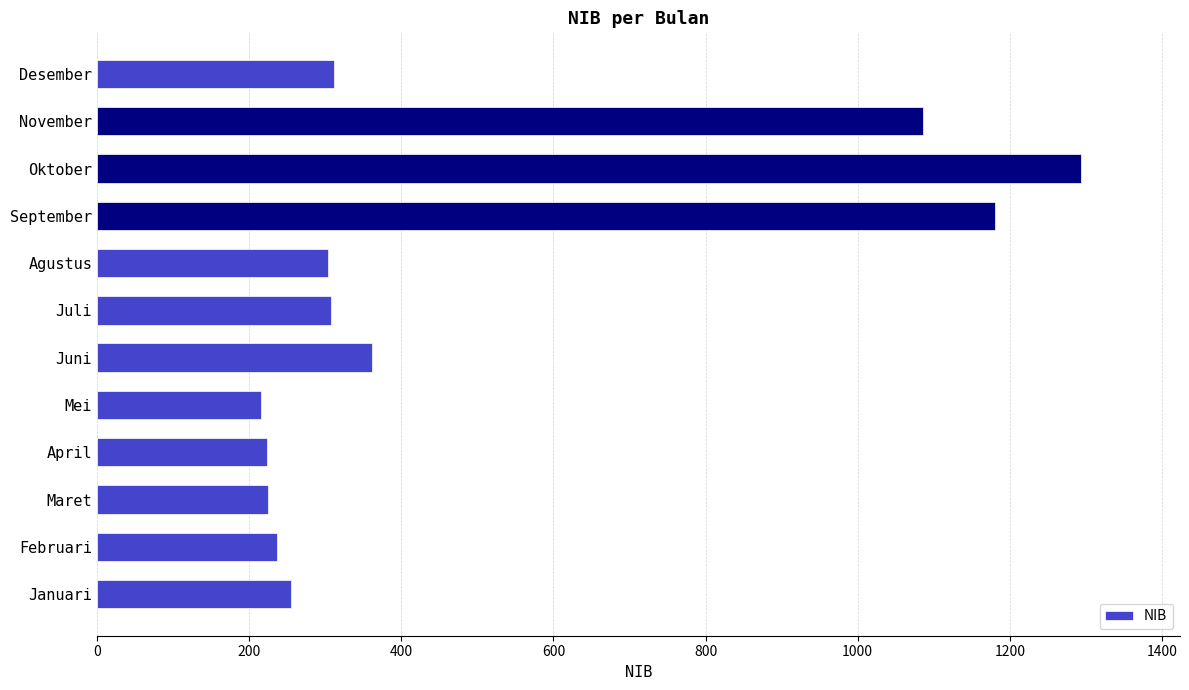

Which label corresponds to the largest value in the chart?

Oktober